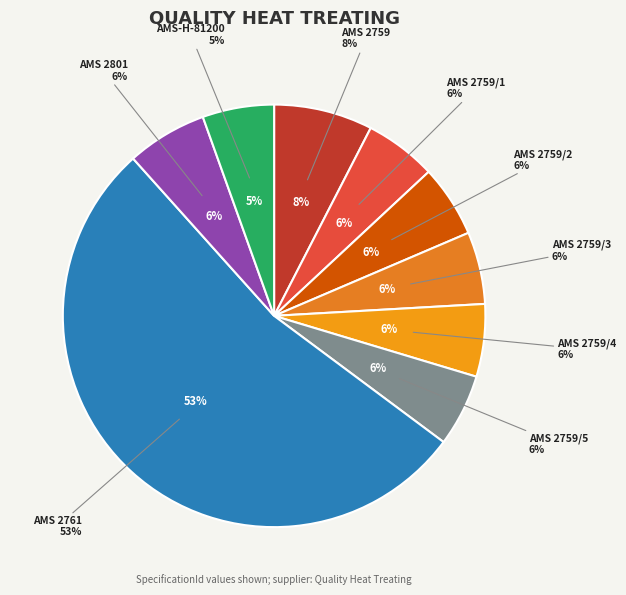

True or false: AMS 2759/3 accounts for 20% of the total.

False